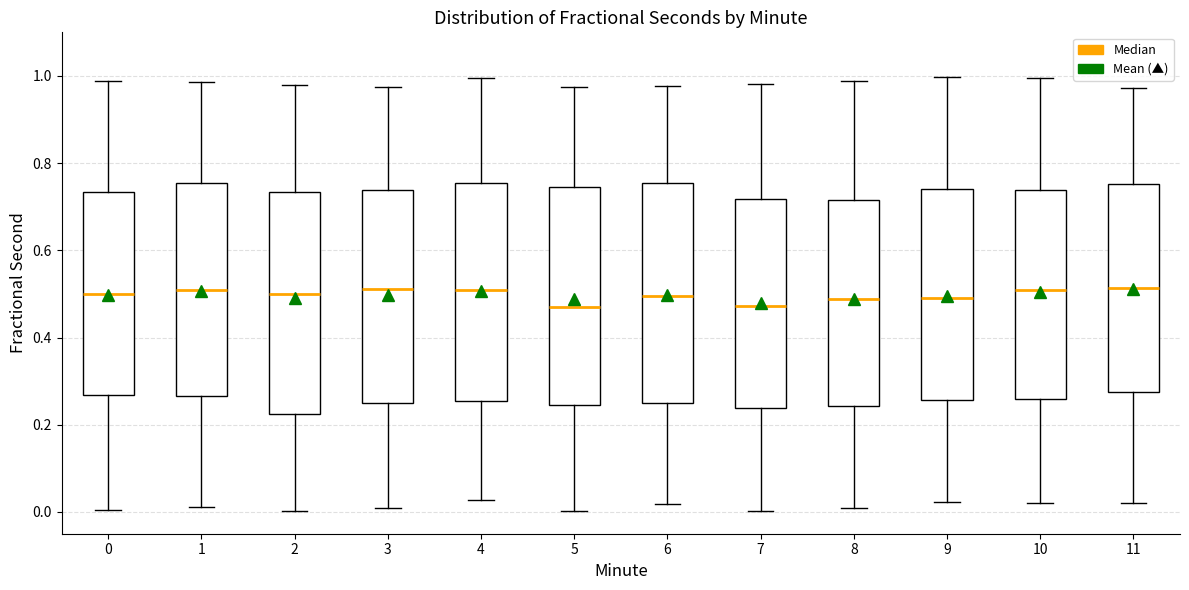

Reading left to right, transcribe this box plot: for each box, give where its median line is, the range the box spans, and where its two whiskers end, as read against the y-axis. The values are not printed on the chart, so give them approximately, as read against the axis.

0: median 0.50, box 0.26 to 0.74, whiskers 0.00 to 0.98
1: median 0.50, box 0.26 to 0.76, whiskers 0.02 to 0.98
2: median 0.50, box 0.22 to 0.74, whiskers 0.00 to 0.98
3: median 0.52, box 0.24 to 0.74, whiskers 0.00 to 0.98
4: median 0.50, box 0.26 to 0.76, whiskers 0.02 to 1.00
5: median 0.46, box 0.24 to 0.74, whiskers 0.00 to 0.98
6: median 0.50, box 0.24 to 0.76, whiskers 0.02 to 0.98
7: median 0.48, box 0.24 to 0.72, whiskers 0.00 to 0.98
8: median 0.48, box 0.24 to 0.72, whiskers 0.02 to 0.98
9: median 0.48, box 0.26 to 0.74, whiskers 0.02 to 1.00
10: median 0.50, box 0.26 to 0.74, whiskers 0.02 to 1.00
11: median 0.52, box 0.28 to 0.76, whiskers 0.02 to 0.98